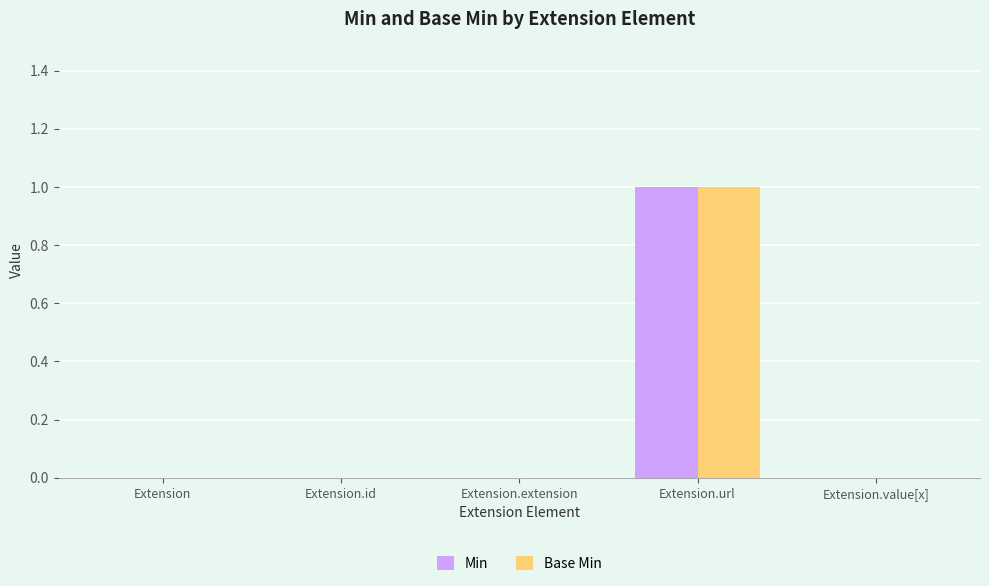

At which category is the sum across all series the highest?

Extension.url